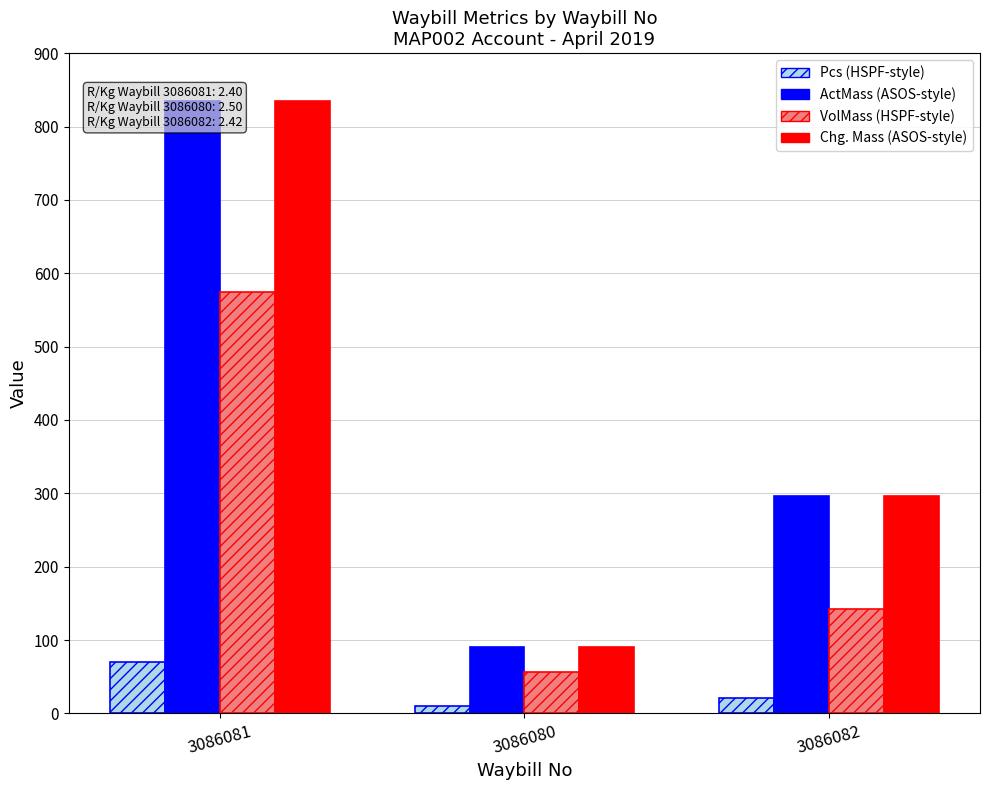

Reading right to left, extract all data points from this chart.

Pcs (HSPF-style): 3086082=21	3086080=10	3086081=70
ActMass (ASOS-style): 3086082=296	3086080=91	3086081=835
VolMass (HSPF-style): 3086082=143	3086080=56	3086081=574
Chg. Mass (ASOS-style): 3086082=296	3086080=91	3086081=835